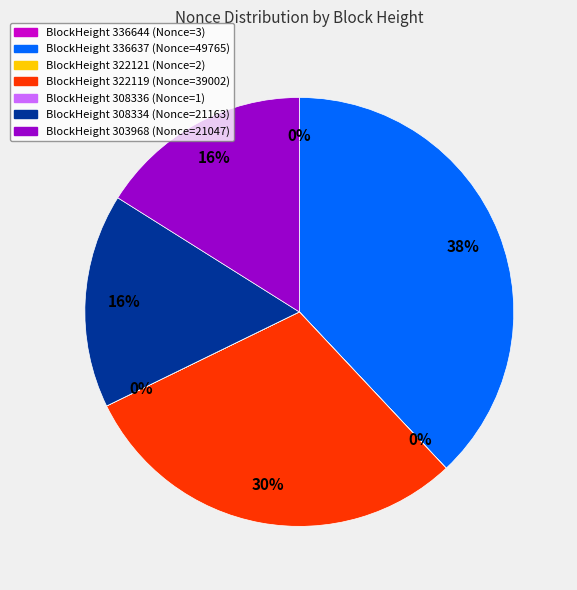

Is there any slice that represents more than half of the pie?

No